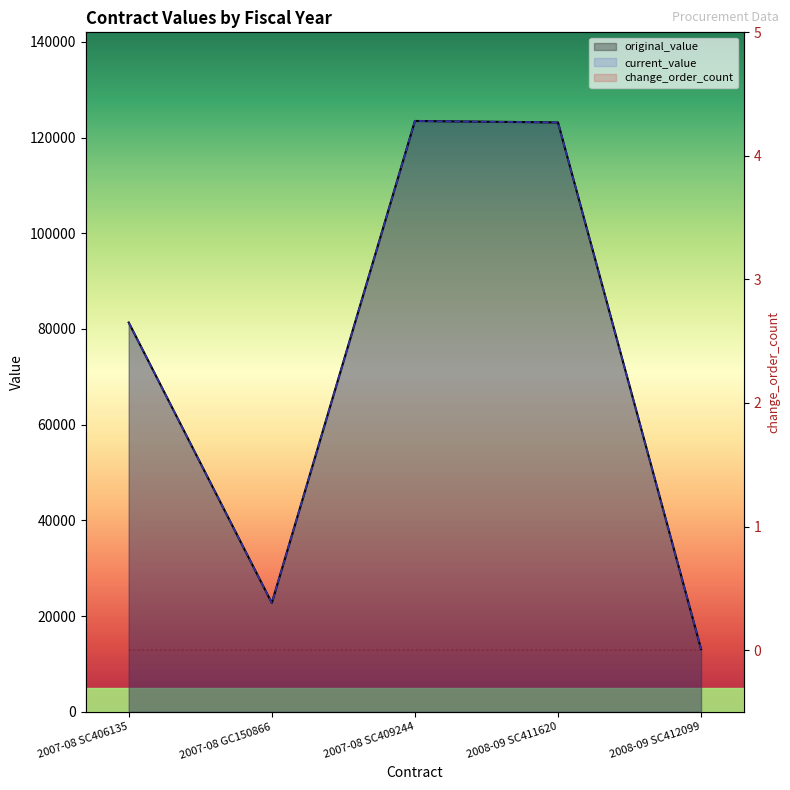

What is the difference between the maximum and minimum values in the original_value series?

110349.0